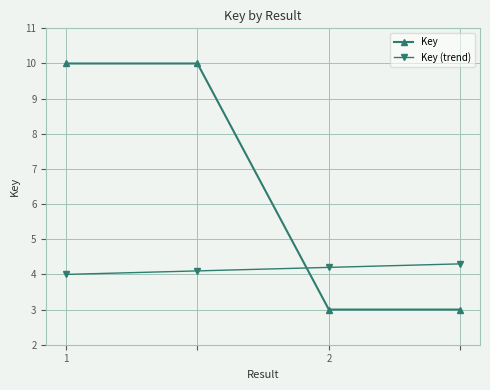

List the series in order of their peak value, lowest first.

Key (trend), Key